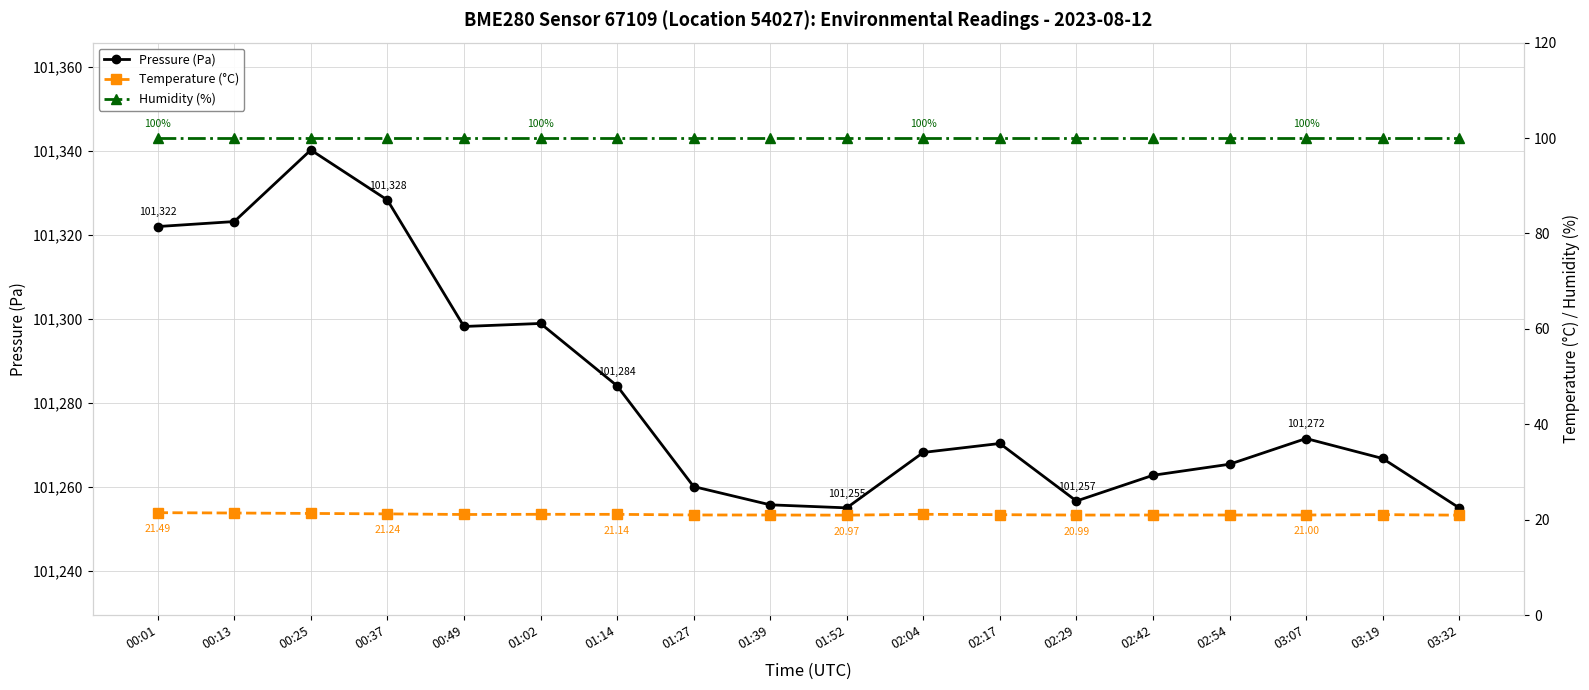

True or false: Pressure (Pa) and Humidity (%) cross at least once.

False